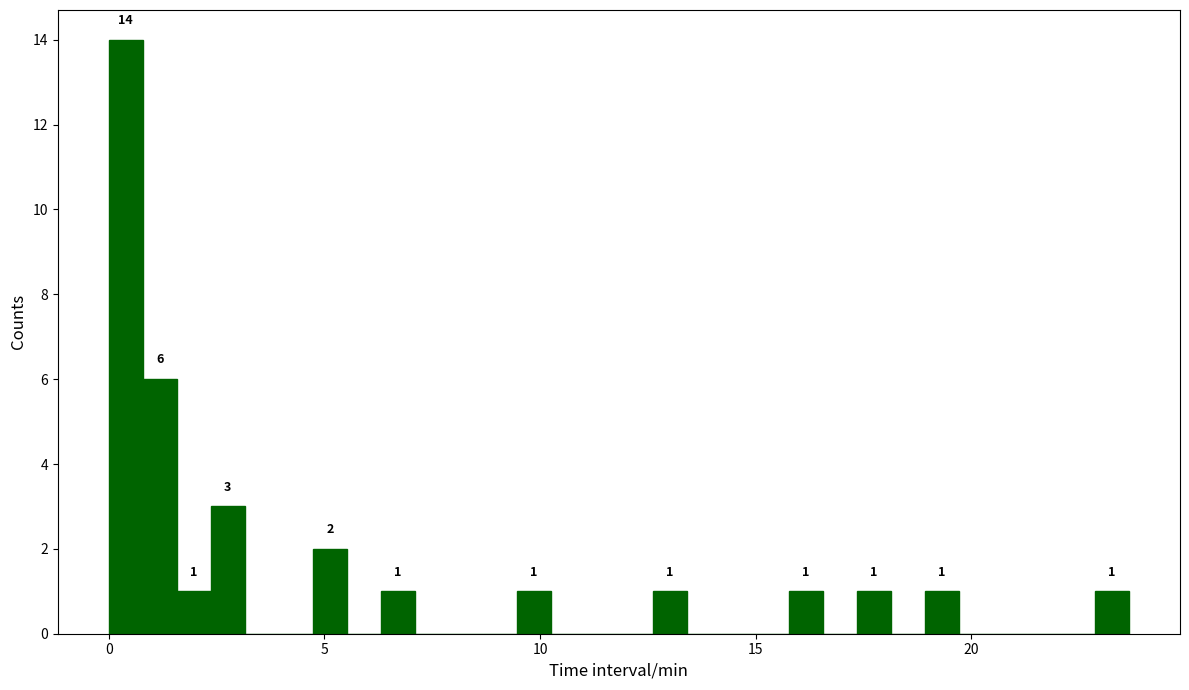

Read against the x-axis, roughly where is the centre of the tallest bar?

0.5